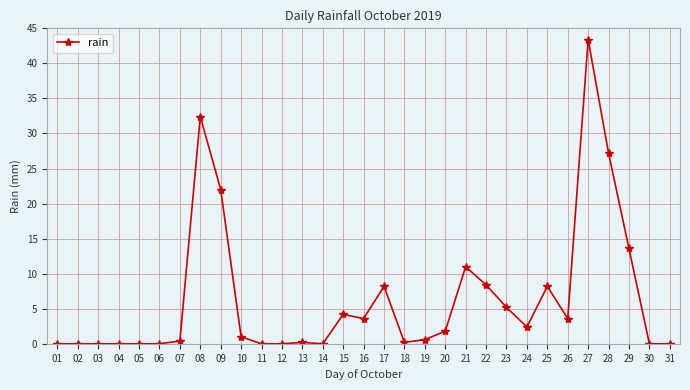

Where is the data nearest to the value 21?

09